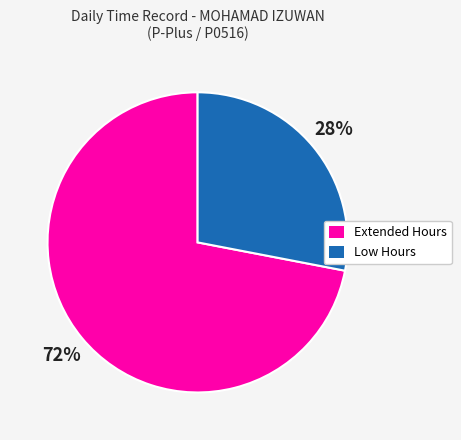

Does any single category account for the majority?

Yes